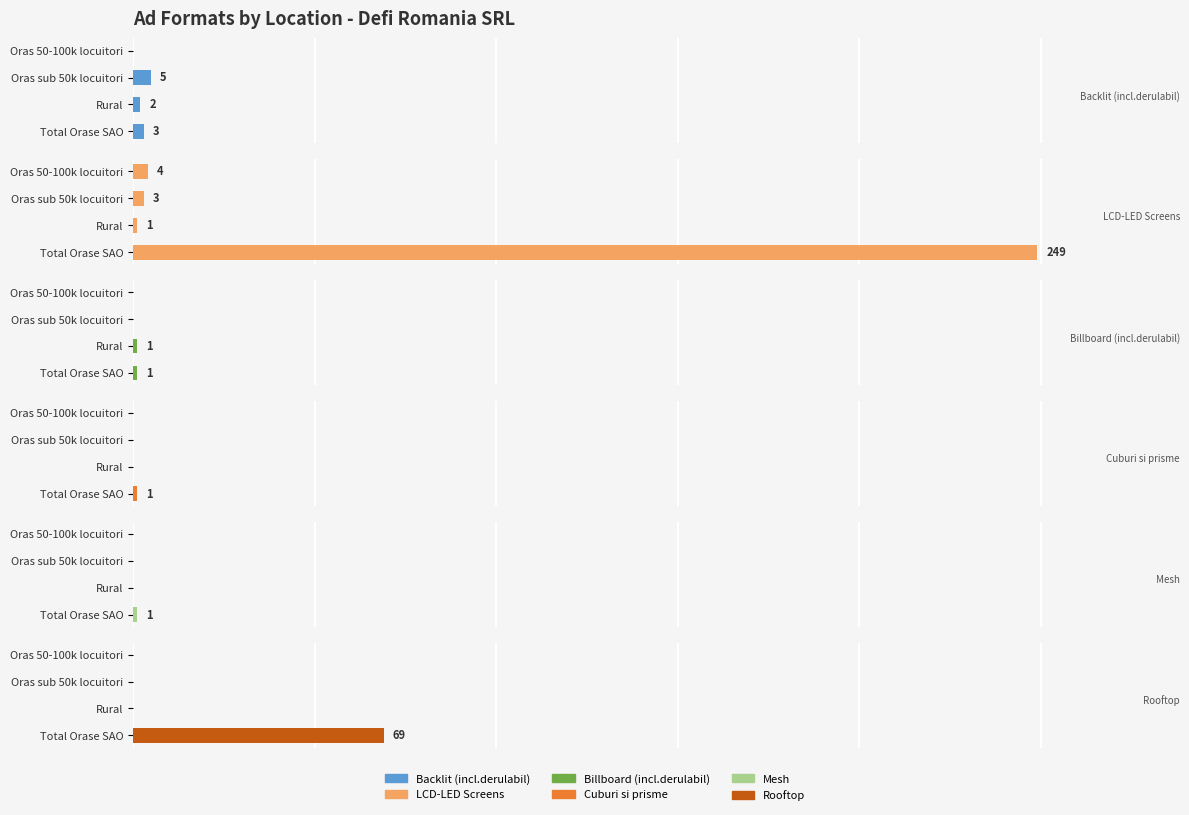

What is the difference between the highest and lowest values at Total Orase SAO?

248